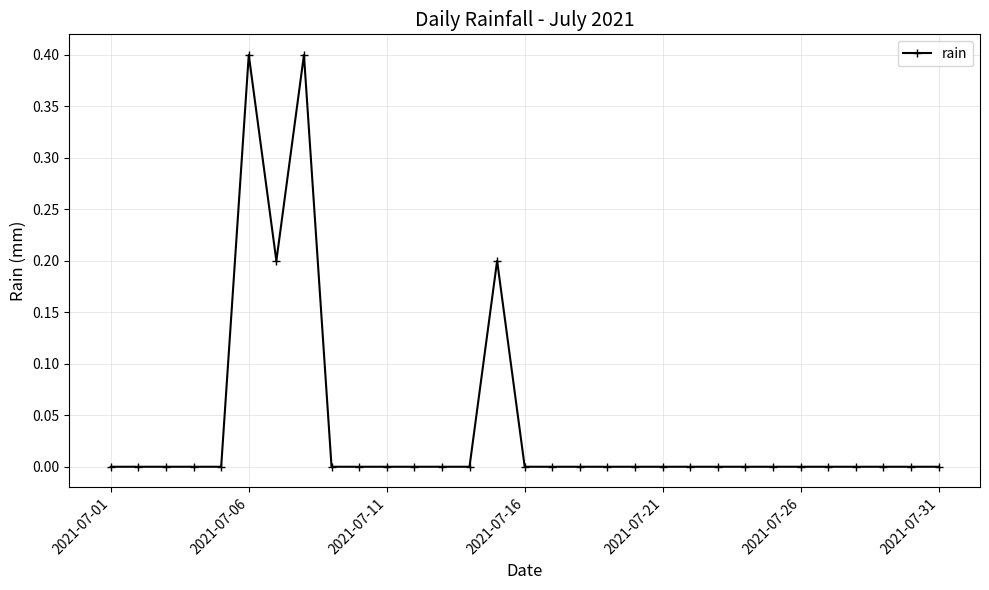

Does the chart have visible grid lines?

Yes